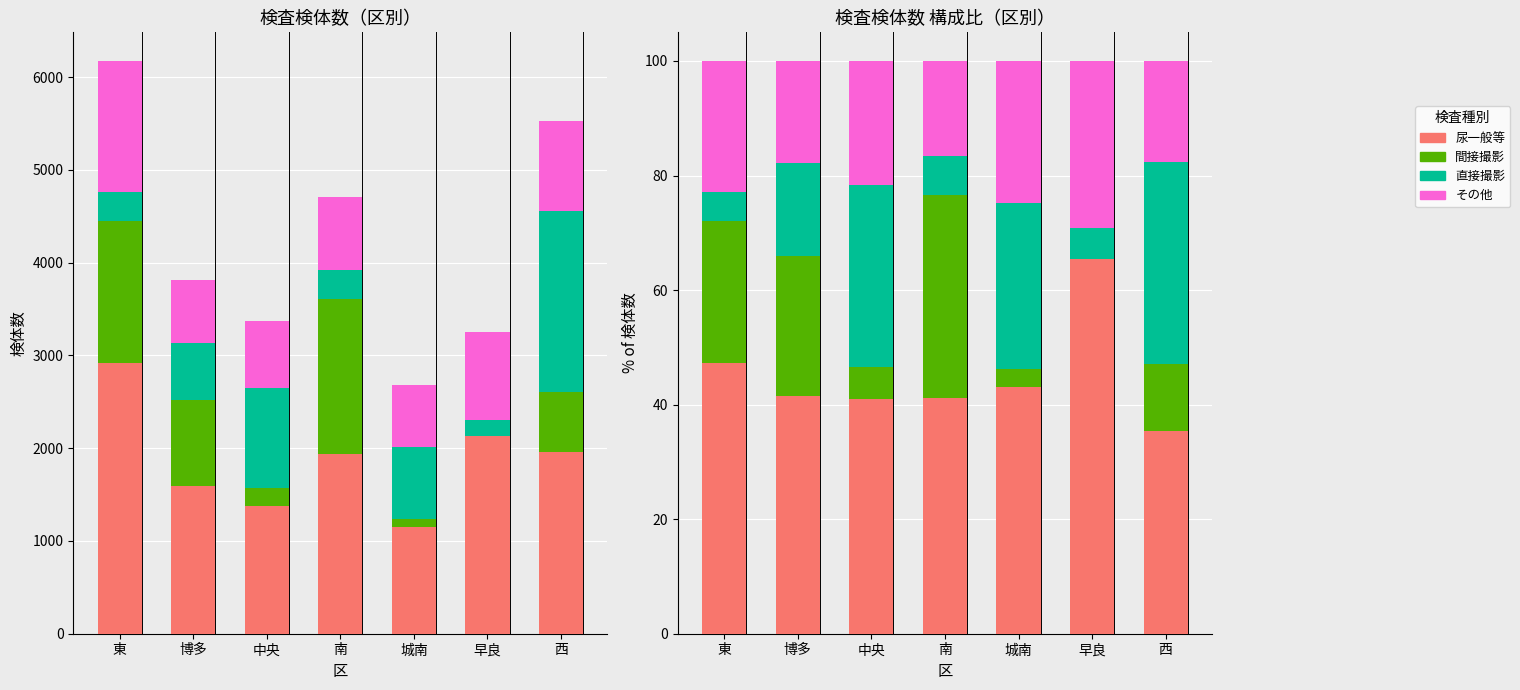

Which series has the widest spread of values?

間接撮影